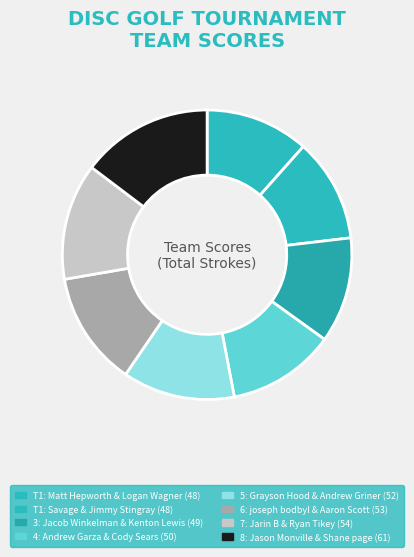

How many slices are in this pie chart?

8